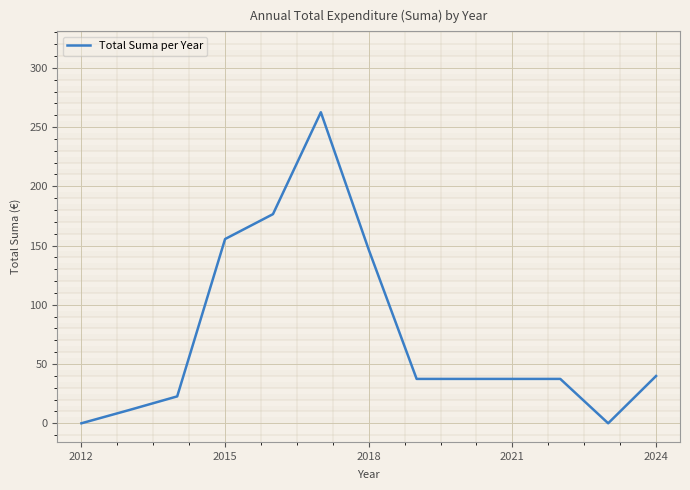

What is the difference between the maximum and minimum values?

262.5